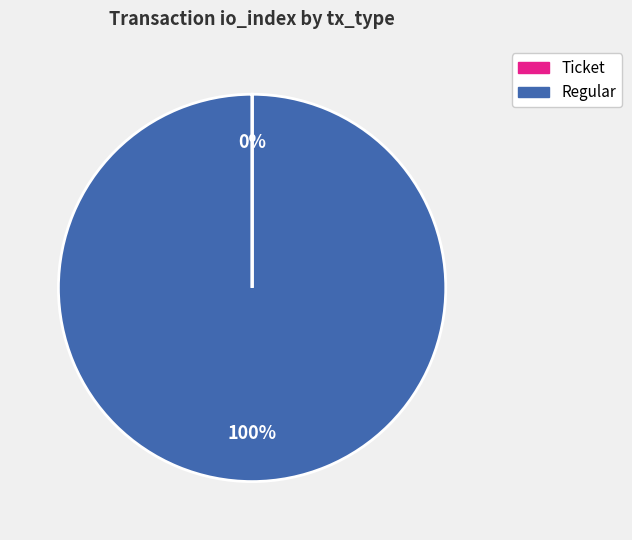

Which slice is the largest?

Regular